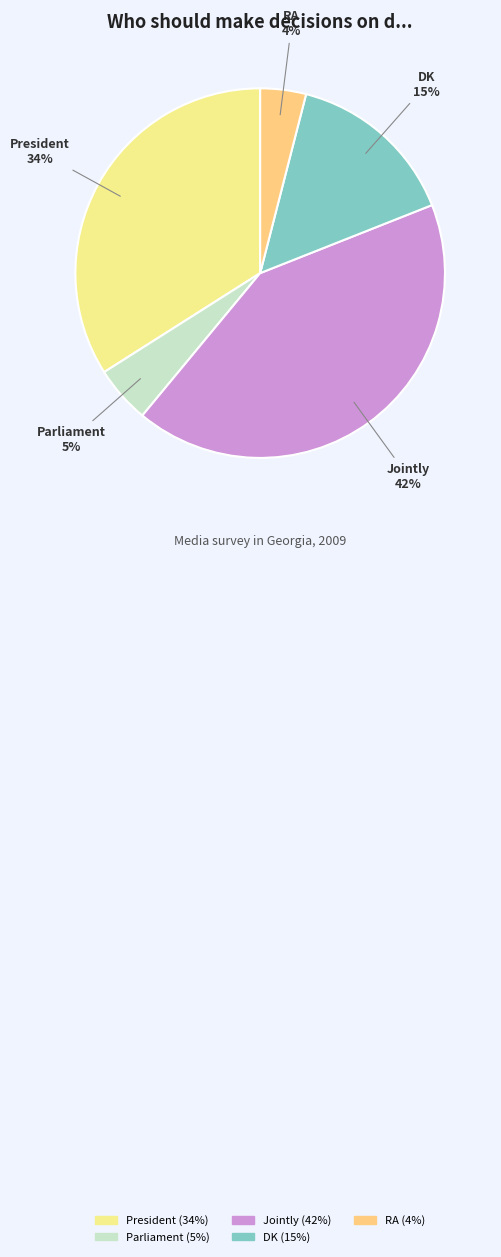

Is there any slice that represents more than half of the pie?

No